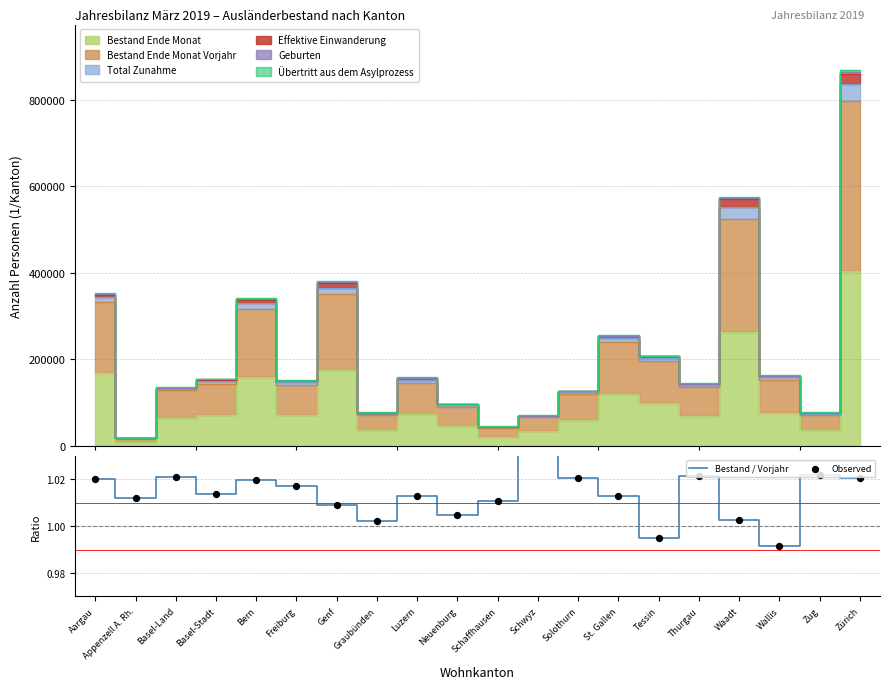

At how many categories does at least one series exceed 1?

18